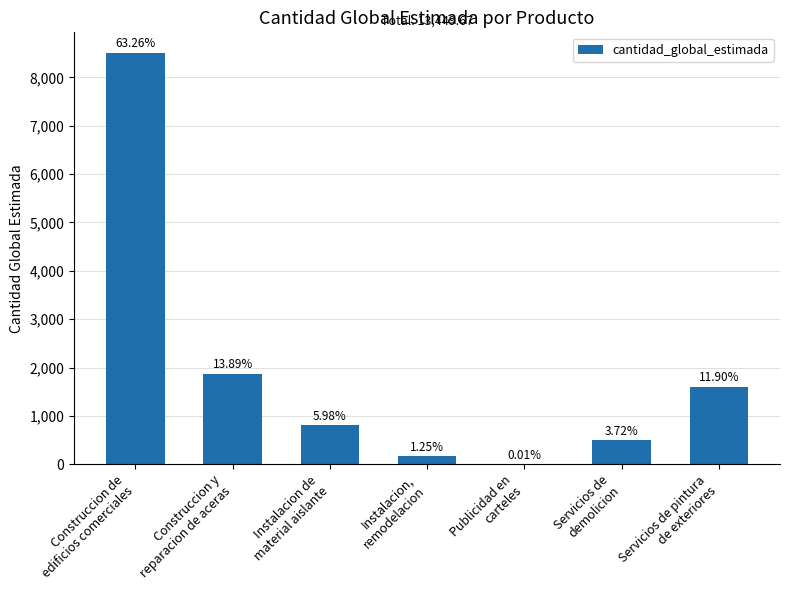

What position from the left is Construccion de
edificios comerciales?

1